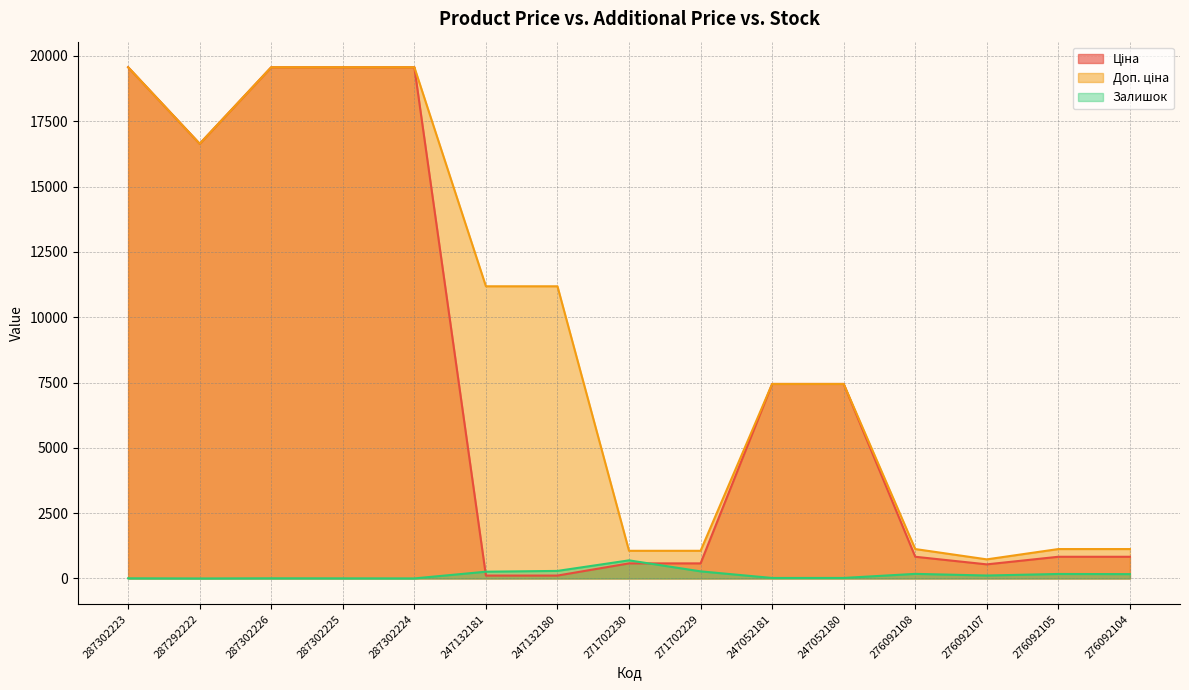

Is it true that Ціна equals 1250.3 at 276092108?

False